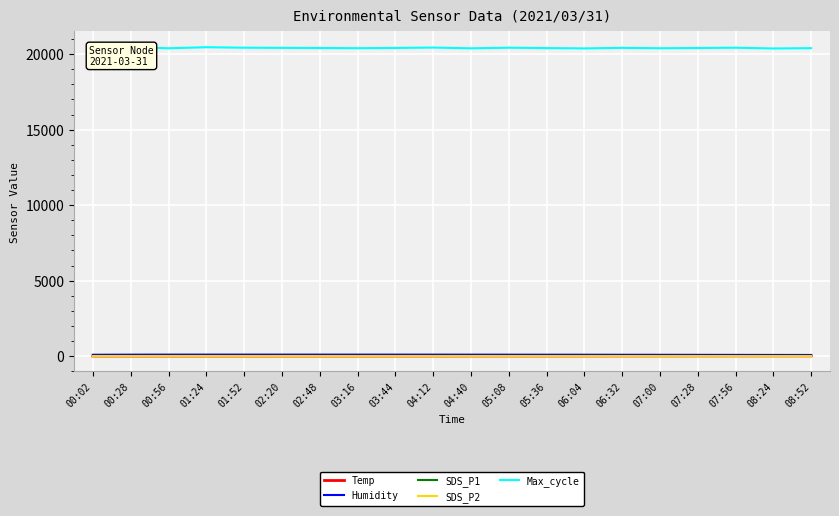

Rank the categories by Humidity value from lowest to highest.

08:52, 08:24, 07:56, 07:28, 07:00, 06:32, 00:02, 06:04, 05:36, 05:08, 00:28, 04:40, 04:12, 03:44, 00:56, 03:16, 02:48, 01:24, 01:52, 02:20